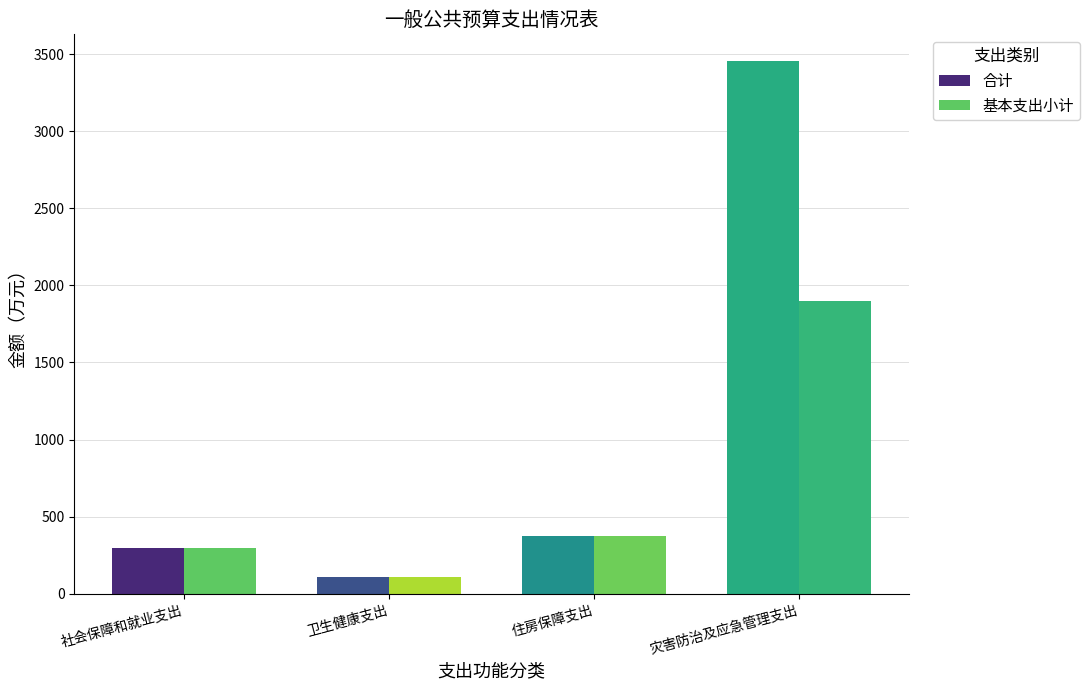

Rank the series by their maximum value, from highest to lowest.

合计, 基本支出小计